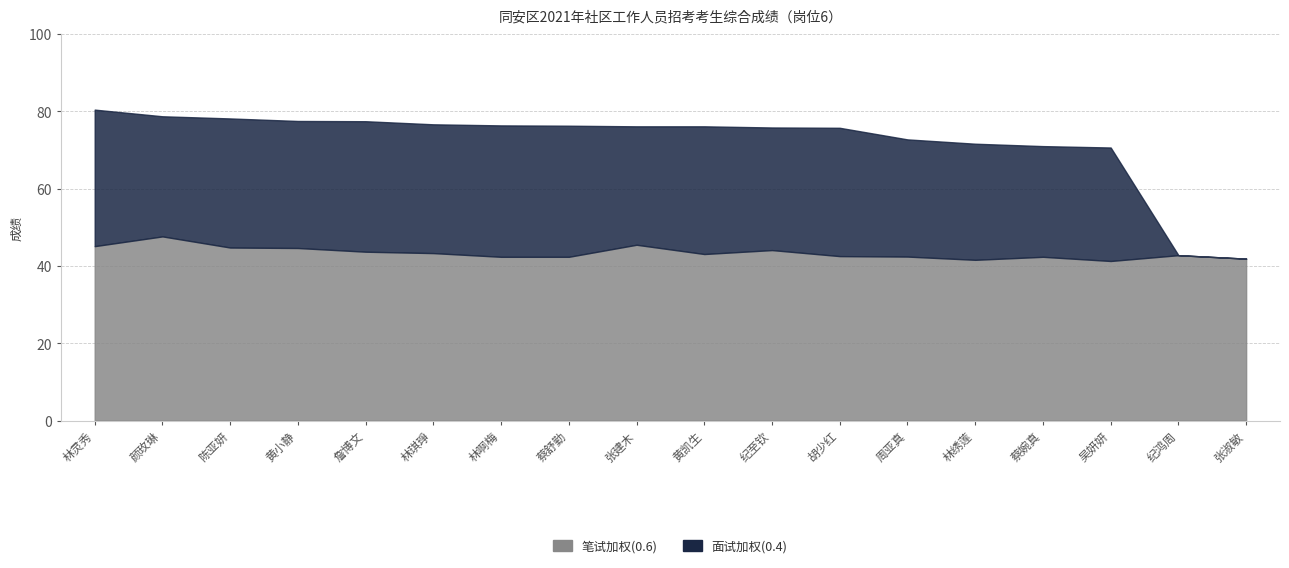

What is the value of the 笔试加权(0.6) point at the 6th from the left?

43.3